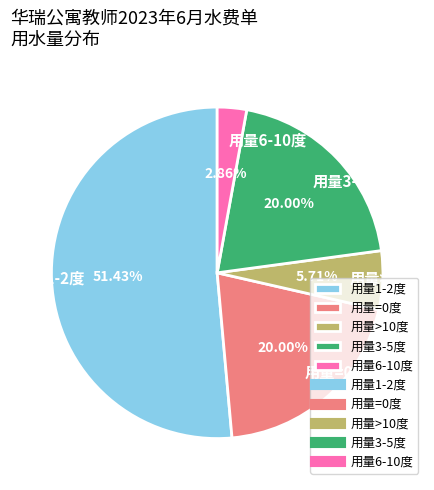

Combined, do 用量>10度 and 用量6-10度 account for over 50%?

No